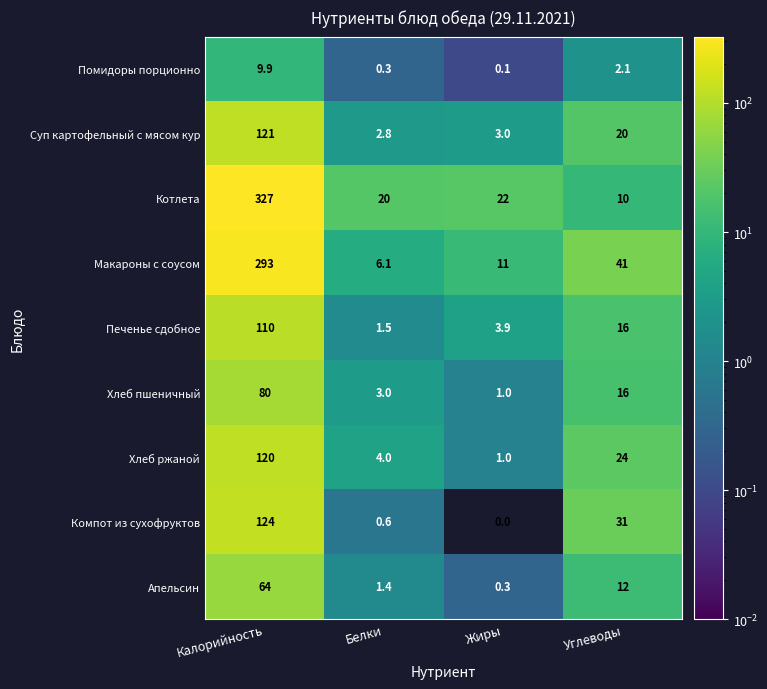

Between Жиры and Углеводы, which series saw the biggest shift?

Компот из сухофруктов